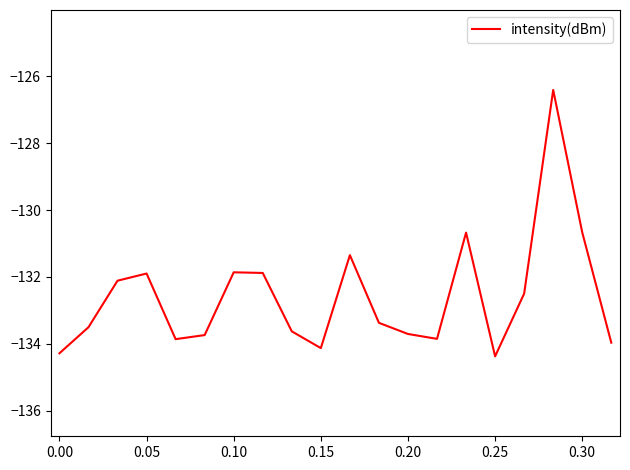

Count the number of categories in the chart.

20